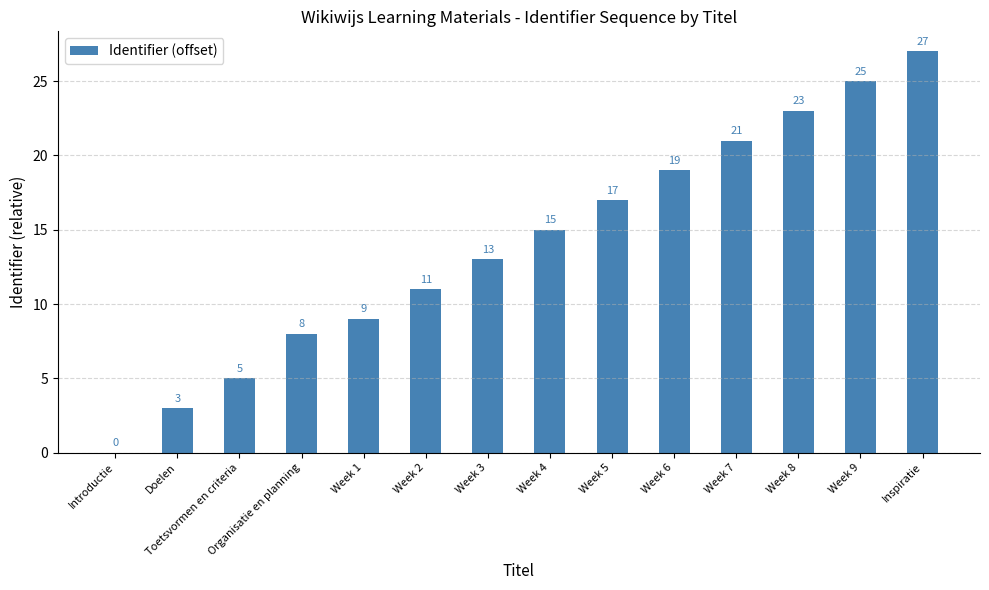

What is the sum of all values?

196